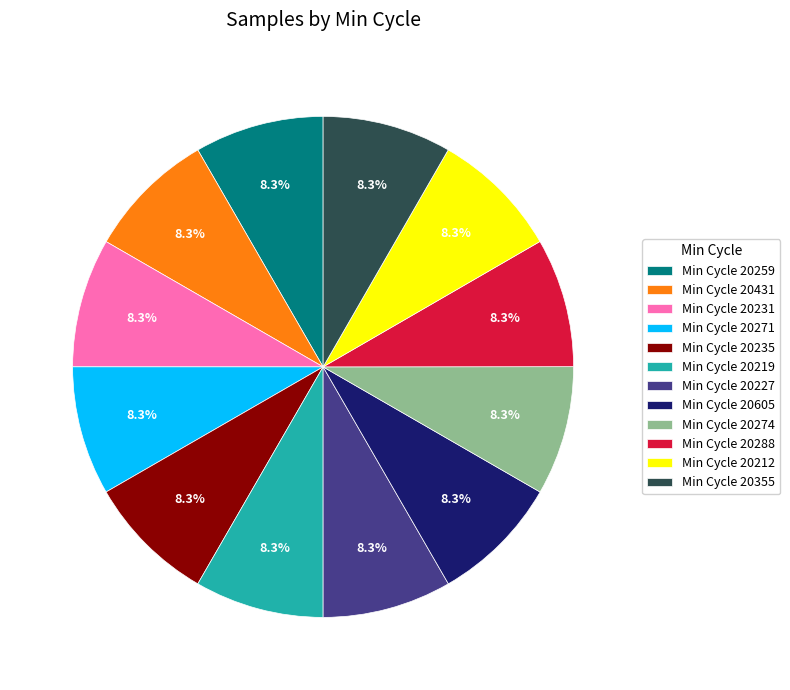

Approximately how many times larger is the value at Min Cycle 20274 compared to Min Cycle 20605?

1.0